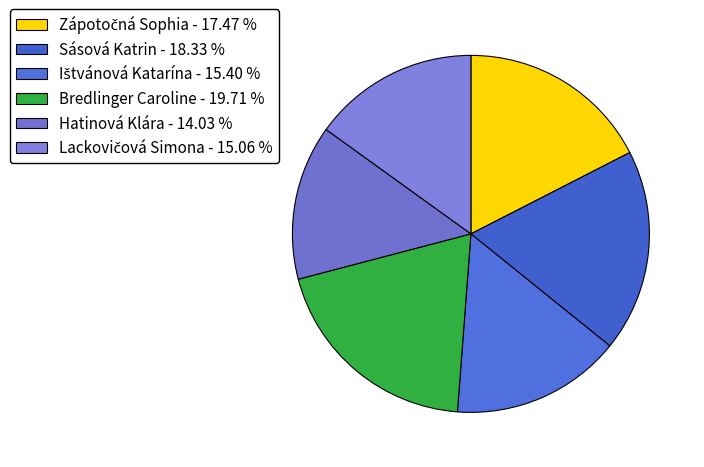

How many slices are in this pie chart?

6